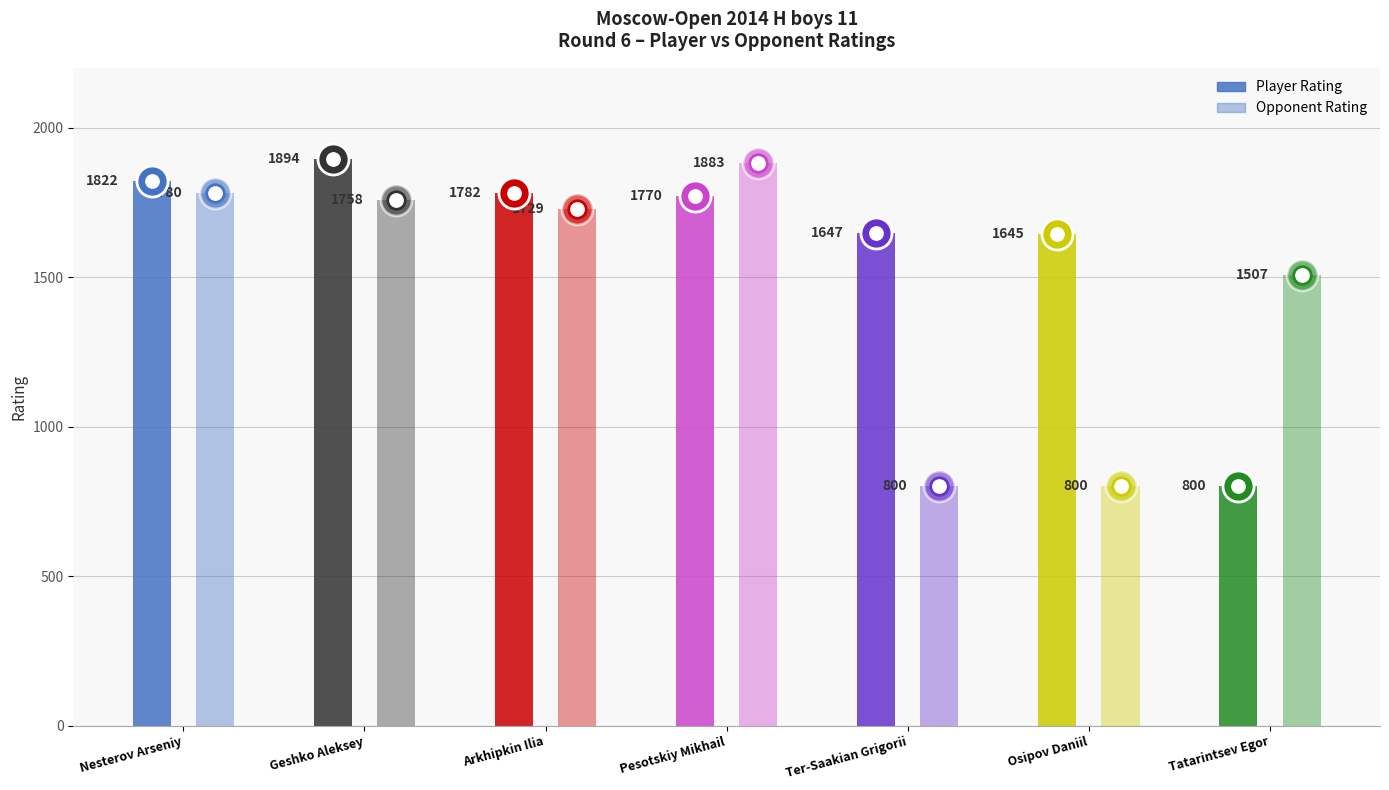

Is the value of Player Rating at Tatarintsev Egor greater than the value of Opponent Rating at Geshko Aleksey?

No